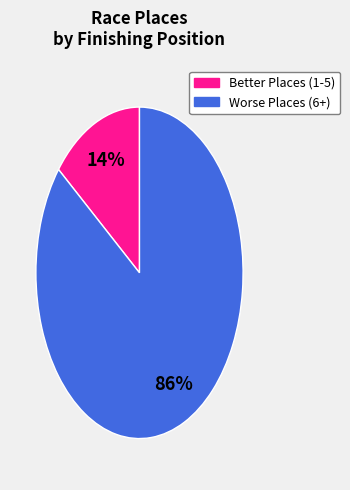

To the nearest percent, what is the average slice percentage?

50%